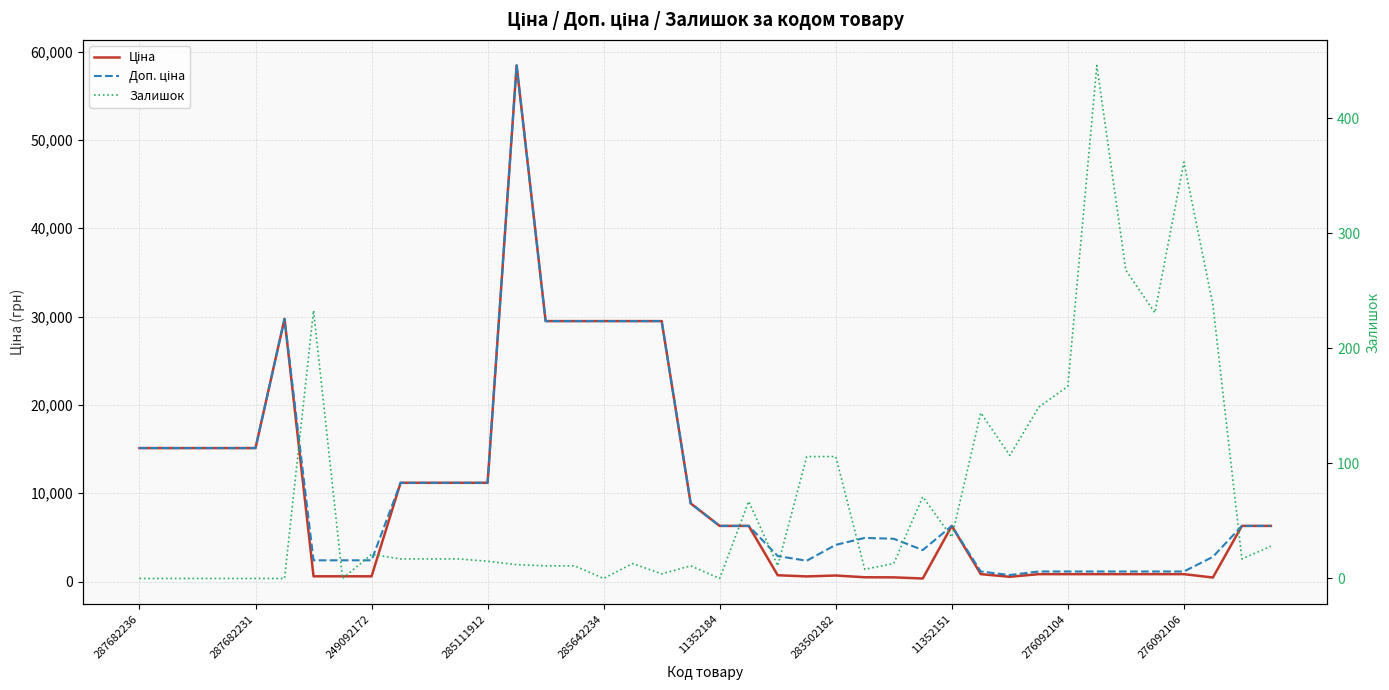

Between 30 and 276092106, which is larger?

276092106